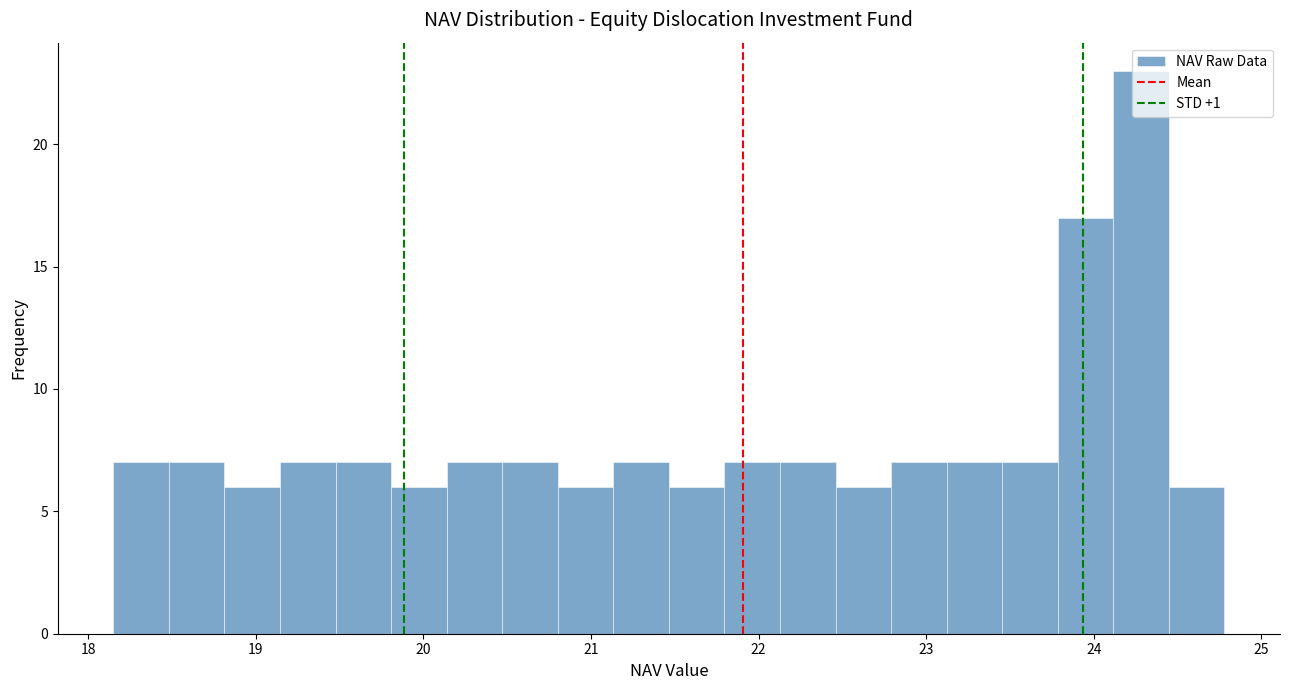

Read against the x-axis, roughly where is the centre of the tallest bar?

24.3